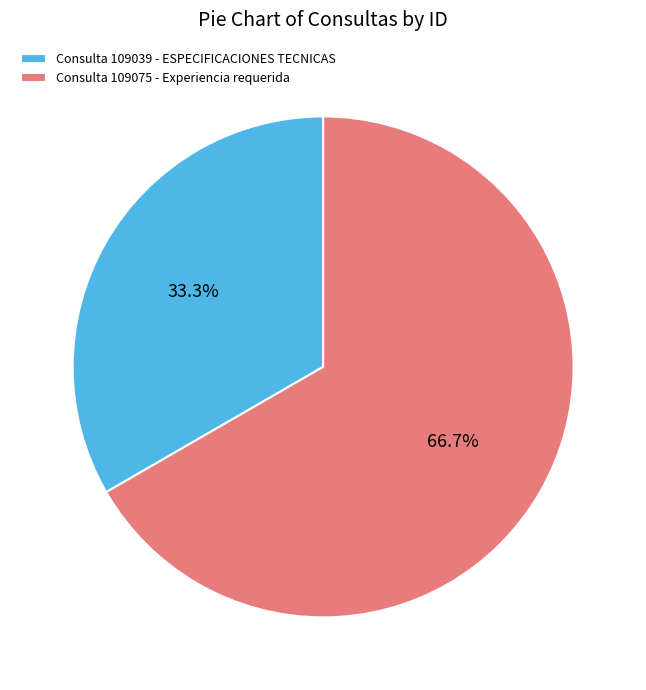

Does any single category account for the majority?

Yes